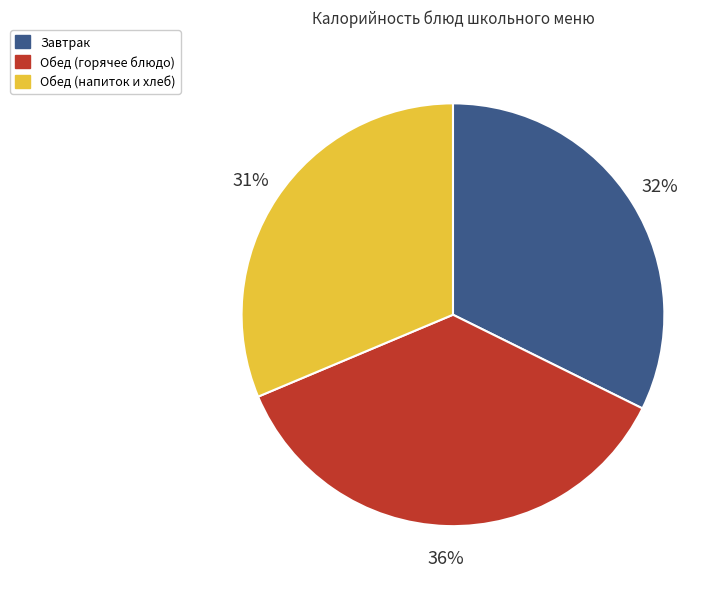

Which category has the smallest portion of the pie?

Обед (напиток и хлеб)